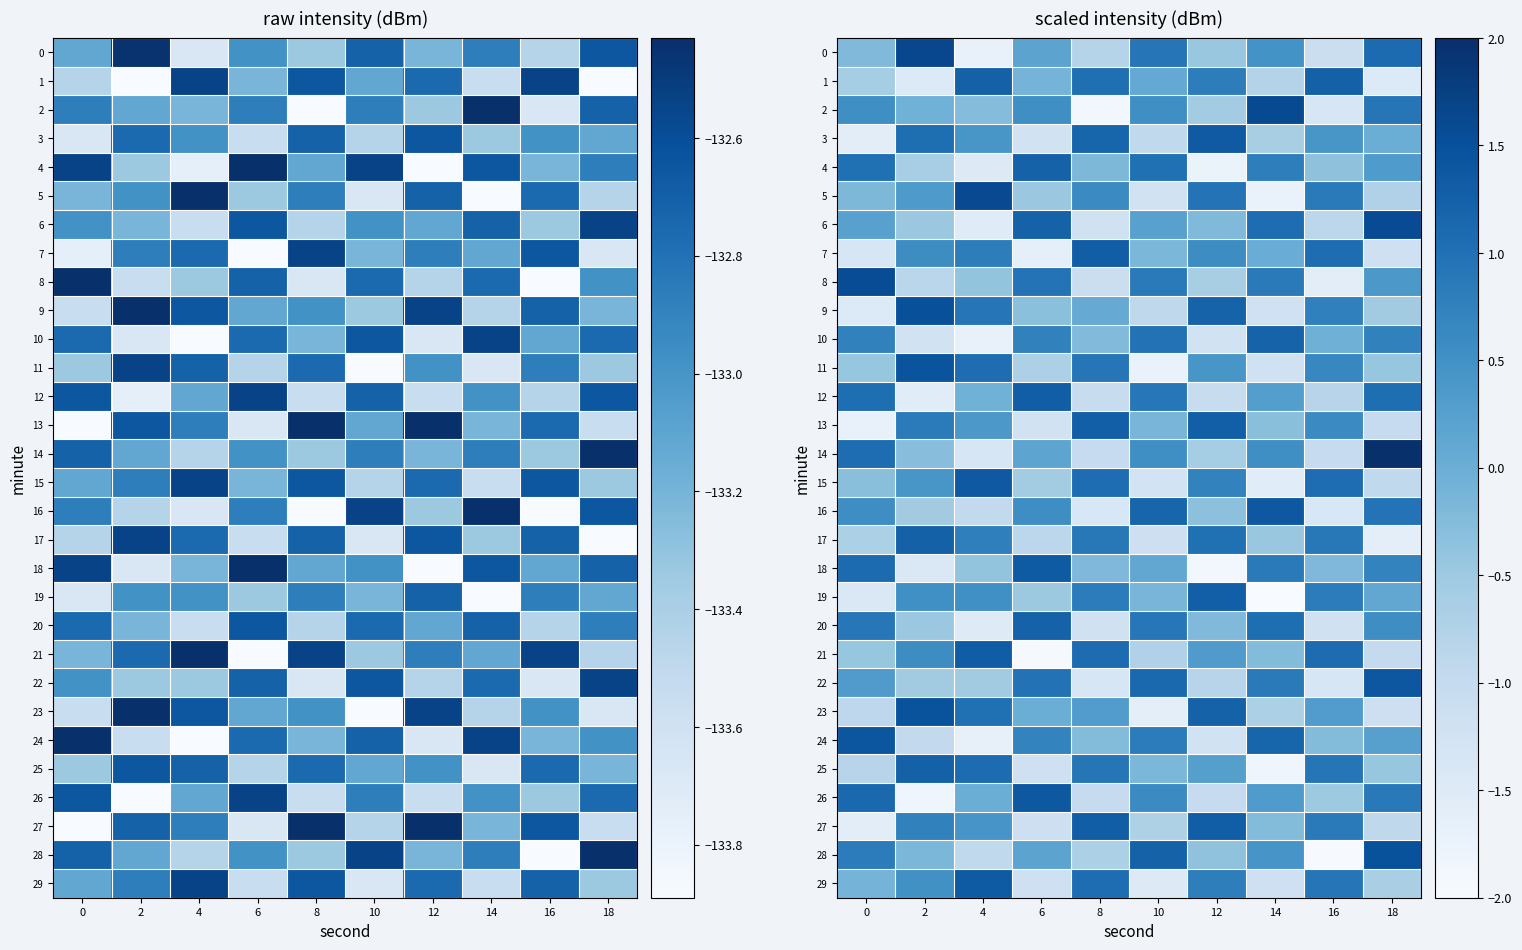

At which category is the sum across all series the highest?

18